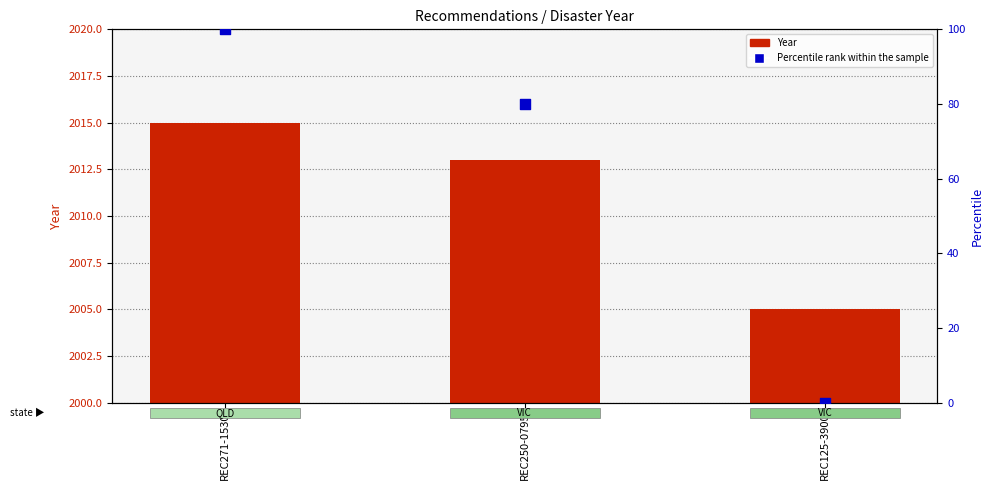

Which series has the widest spread of Y values?

Percentile rank within the sample